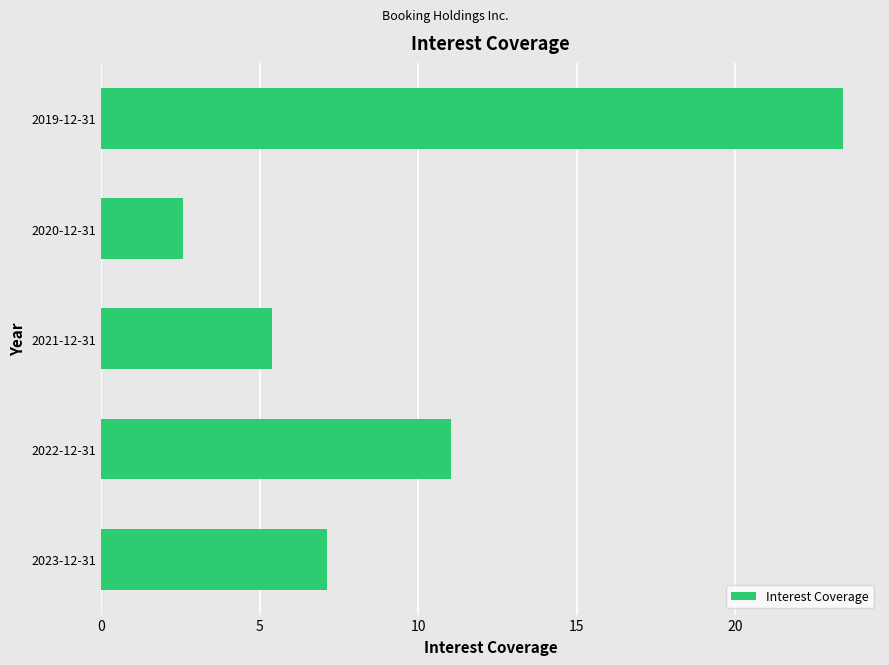

What value does the data have at 2021-12-31?

5.4